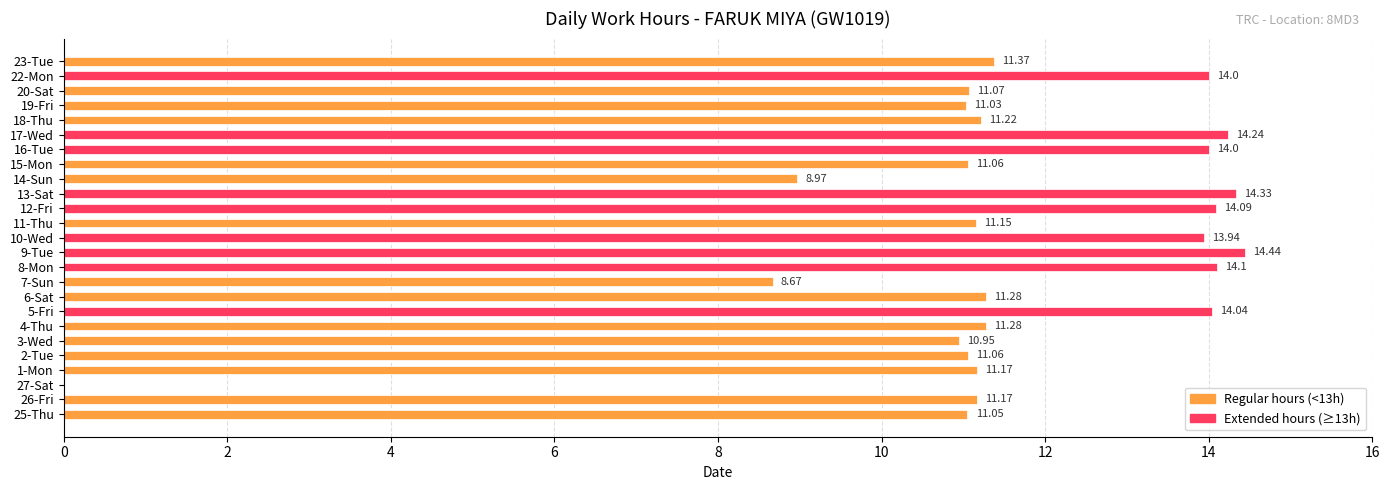

Does the chart contain stacked bars?

No